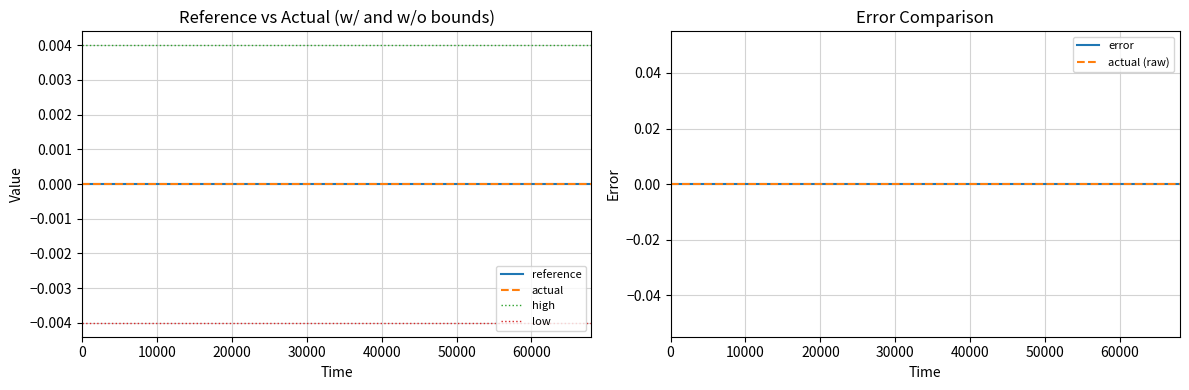

True or false: low and error intersect in this chart.

False